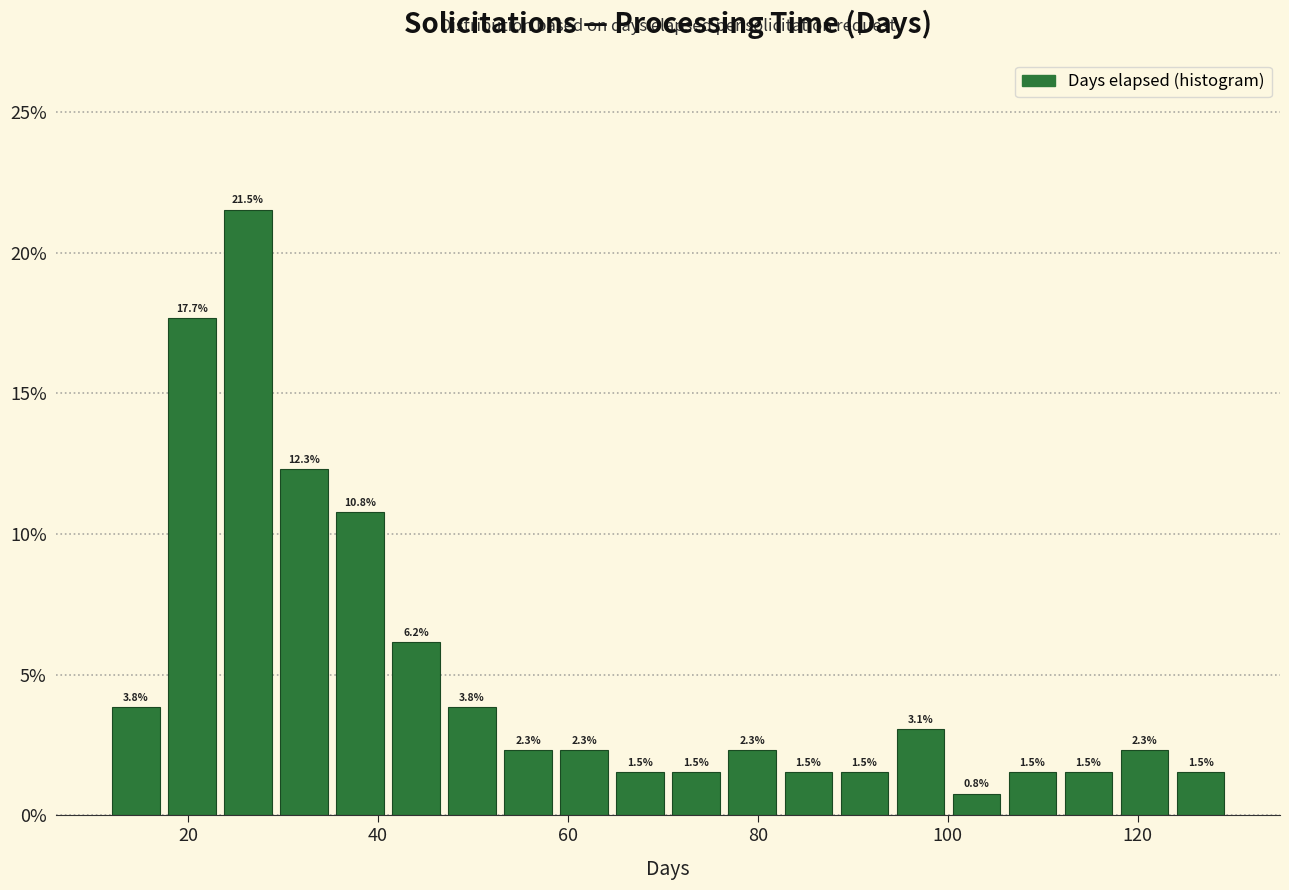

Read against the x-axis, roughly where is the centre of the tallest bar?

26